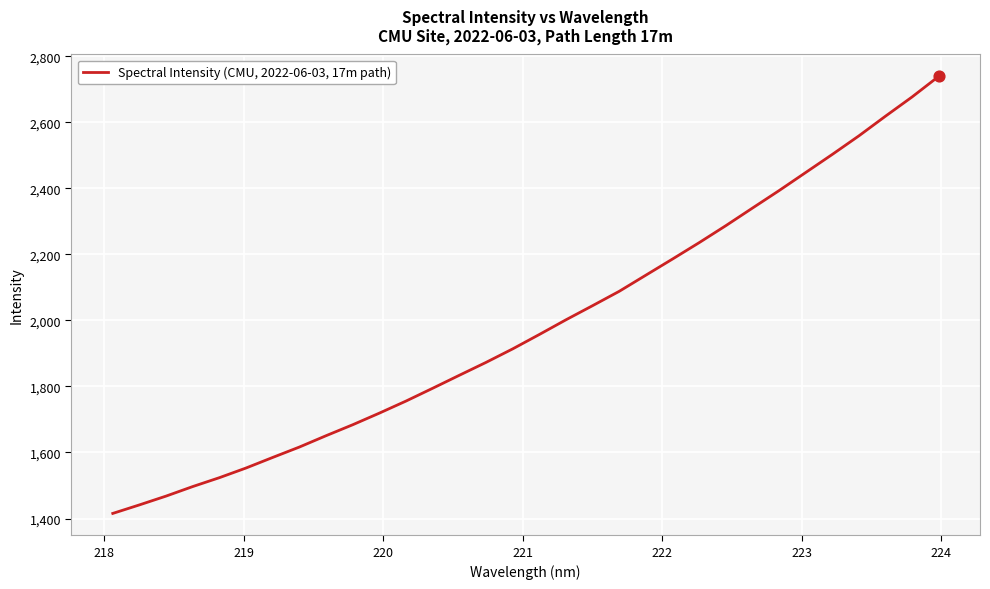

What is the smallest value displayed?

1415.4